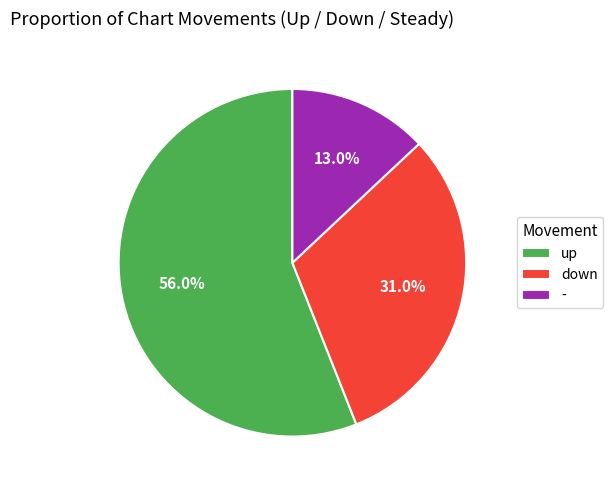

Do down and - together represent more than half of the pie?

No